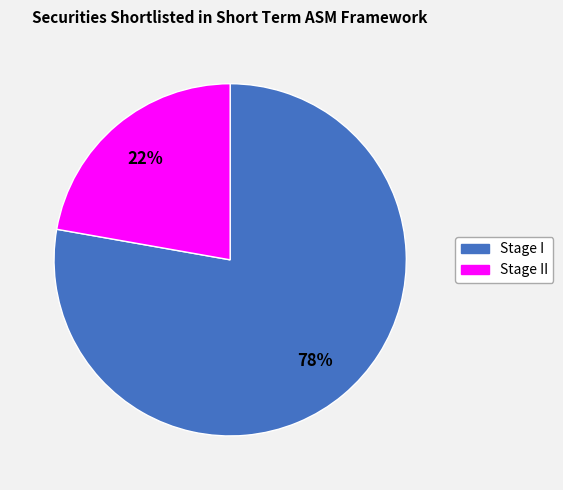

Is there a majority slice in this chart?

Yes